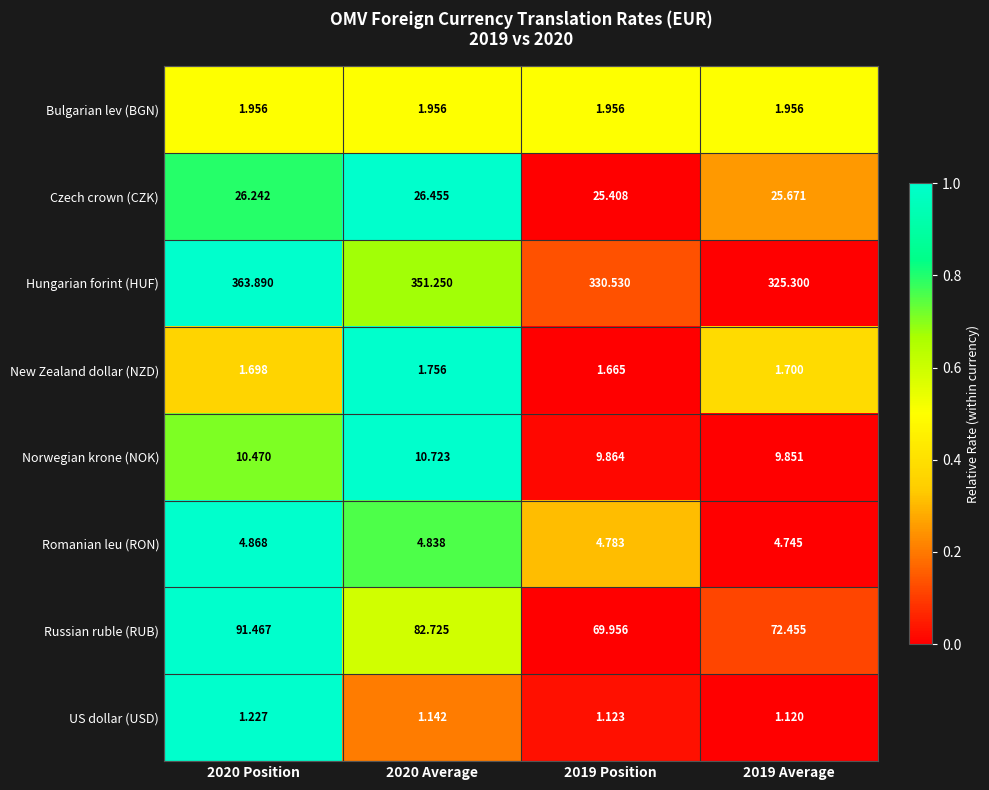

How many data points in Czech crown (CZK) are less than 26?

2